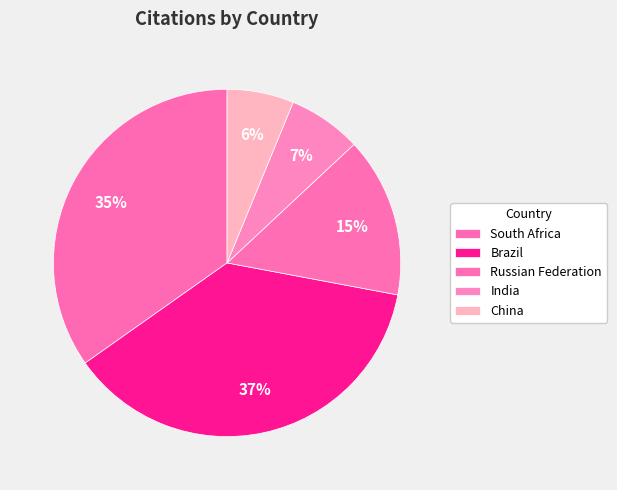

How many slices are in this pie chart?

5